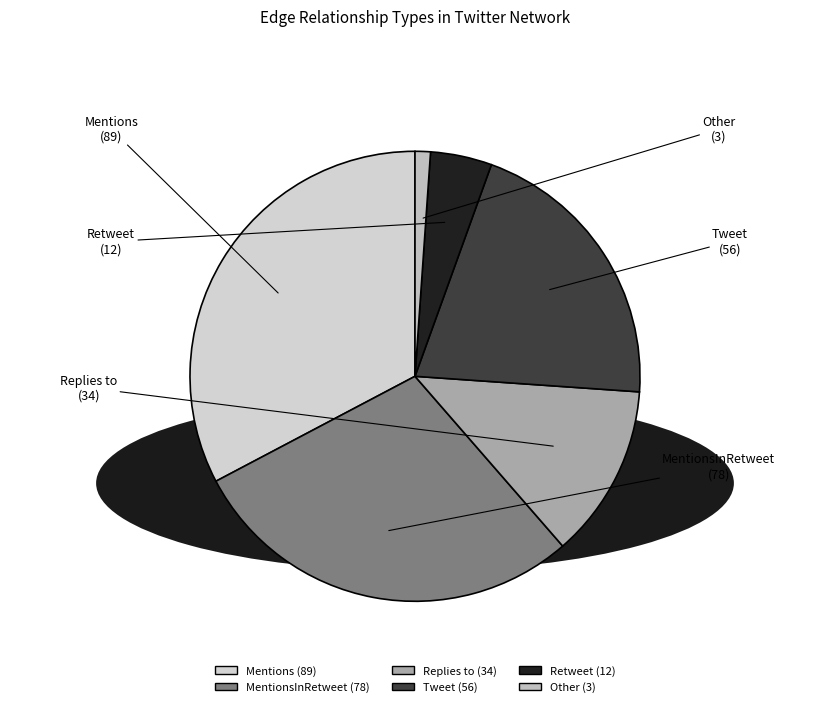

Do Tweet and Other together represent more than half of the pie?

No